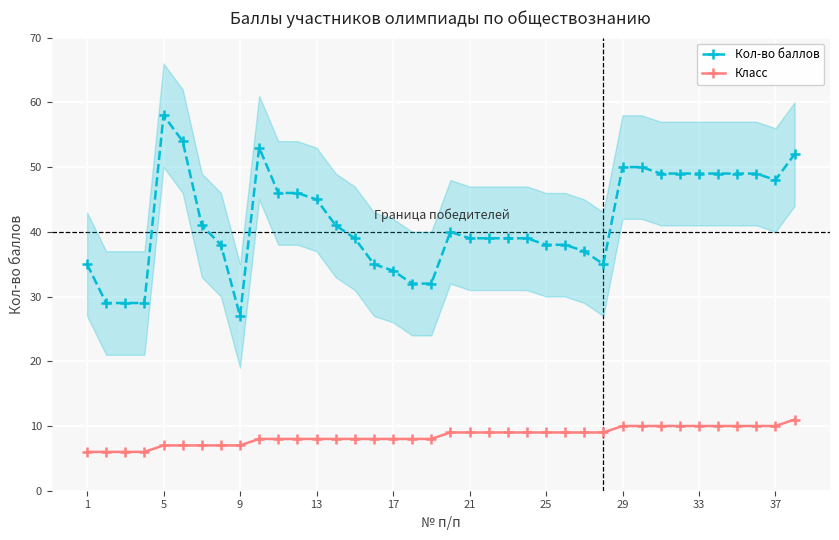

True or false: Класс and Кол-во баллов intersect in this chart.

False